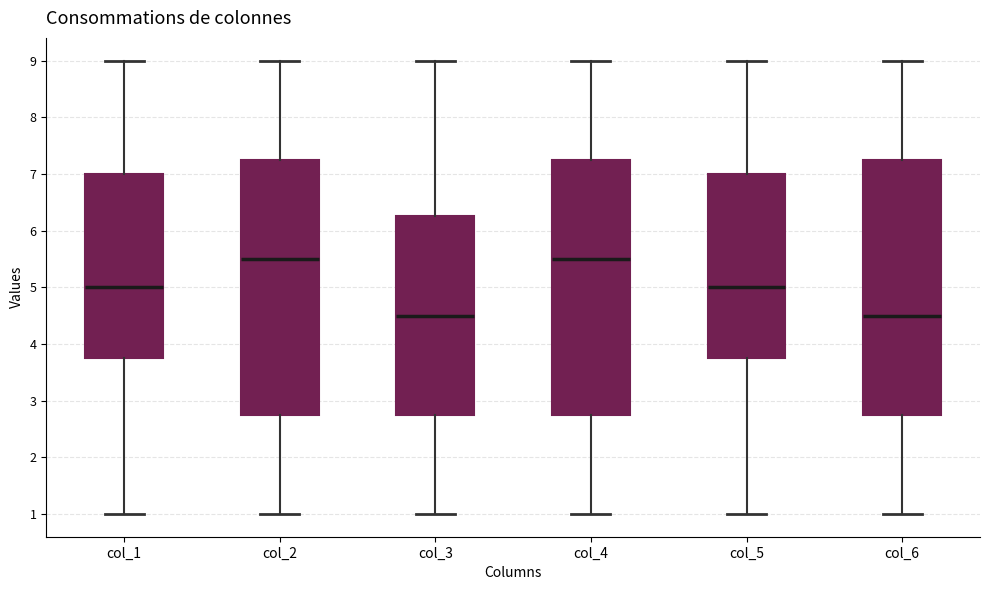

Reading left to right, transcribe this box plot: for each box, give where its median line is, the range the box spans, and where its two whiskers end, as read against the y-axis. The values are not printed on the chart, so give them approximately, as read against the axis.

col_1: median 5.0, box 3.8 to 7.0, whiskers 1.0 to 9.0
col_2: median 5.5, box 2.8 to 7.3, whiskers 1.0 to 9.0
col_3: median 4.5, box 2.8 to 6.3, whiskers 1.0 to 9.0
col_4: median 5.5, box 2.8 to 7.3, whiskers 1.0 to 9.0
col_5: median 5.0, box 3.8 to 7.0, whiskers 1.0 to 9.0
col_6: median 4.5, box 2.8 to 7.3, whiskers 1.0 to 9.0